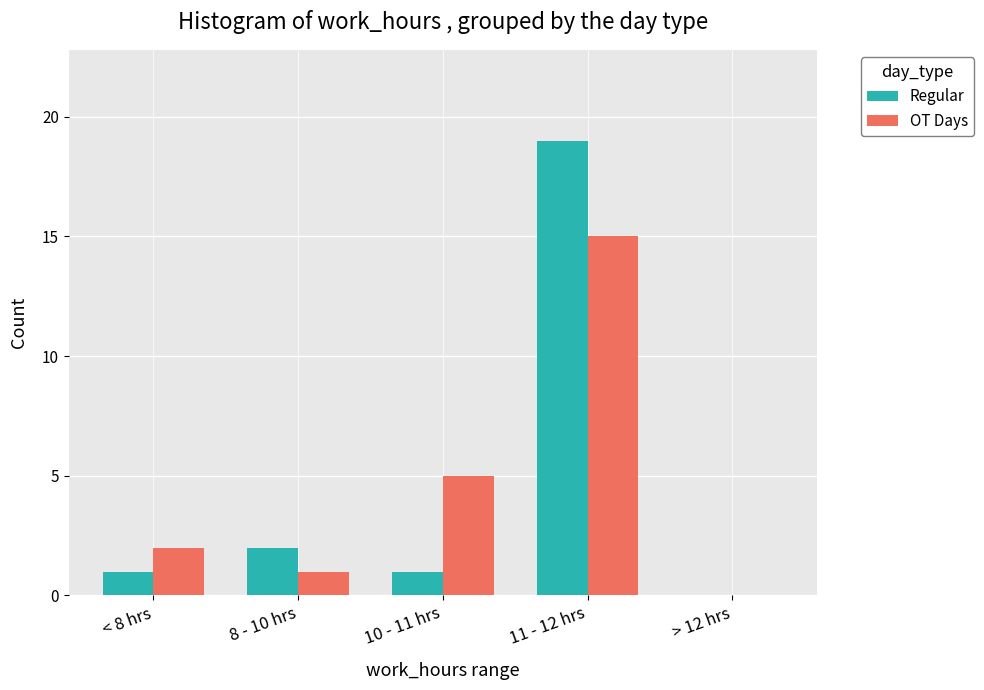

What is the greatest value displayed?

19